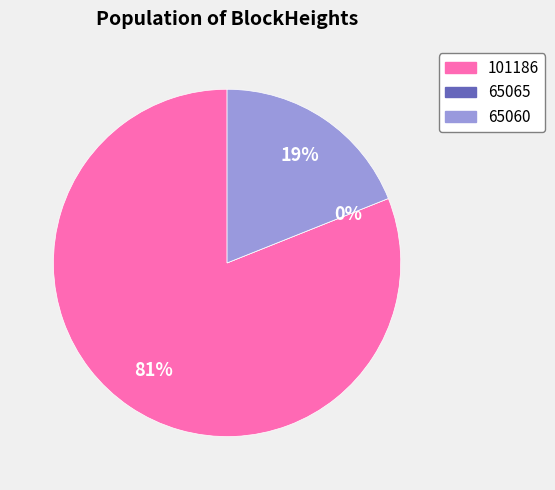

True or false: 65060 accounts for 19% of the total.

True